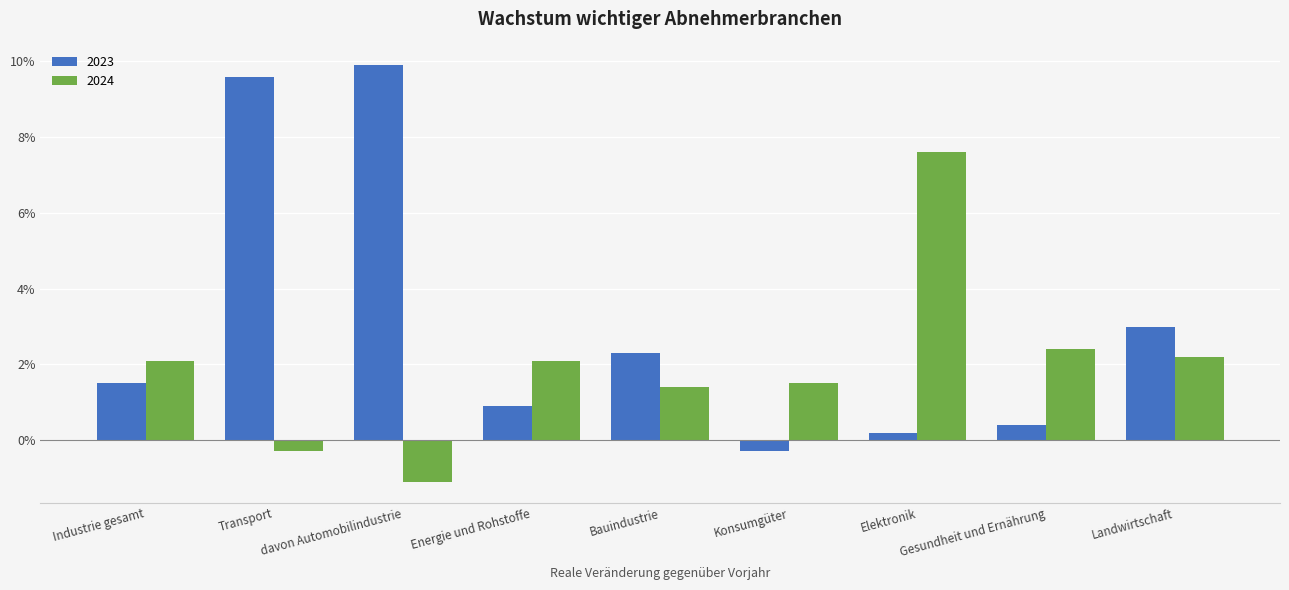

What are all the series names shown in the legend?

2023, 2024